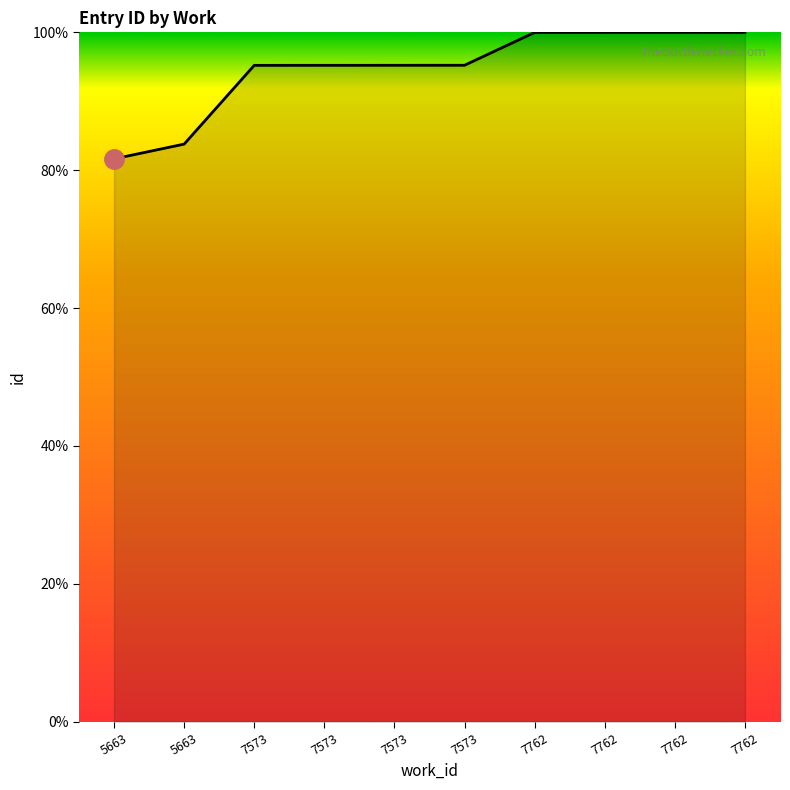

What is the value of the 5th point from the left?

95.2